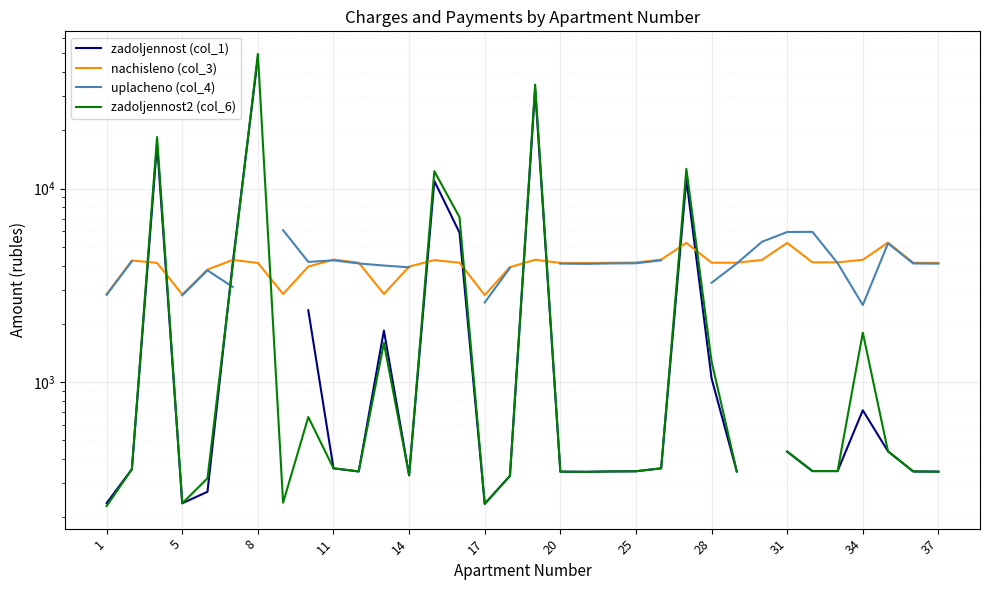

Is this an area chart (filled region under the line)?

No